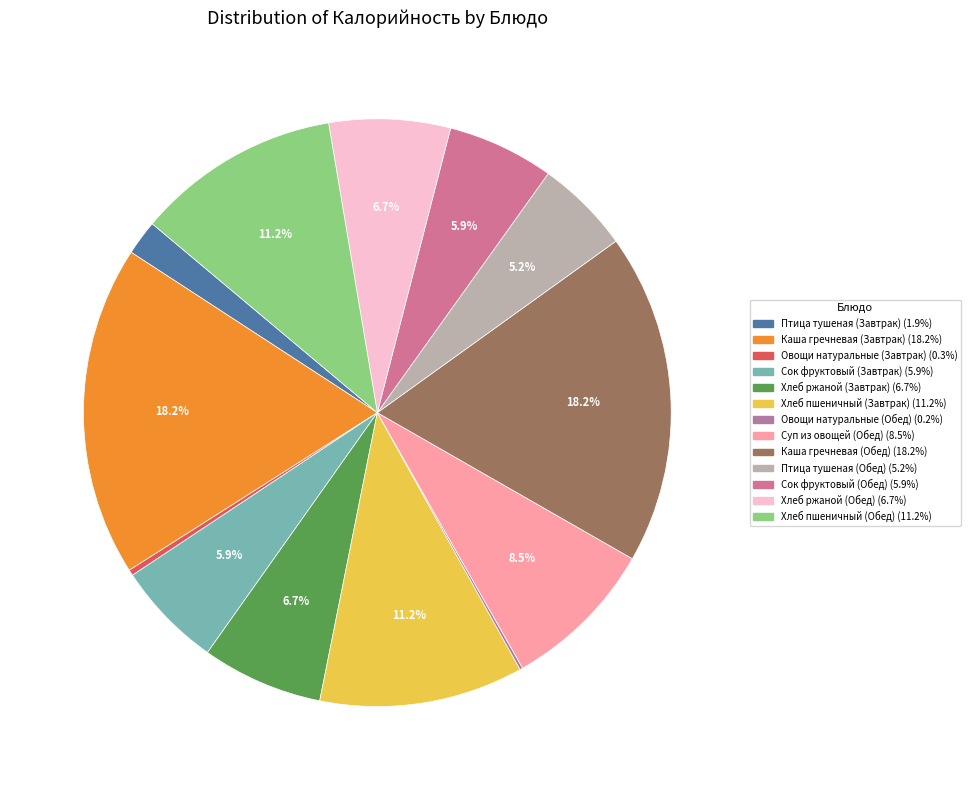

Which has a higher value, Каша гречневая (Завтрак) or Птица тушеная (Обед)?

Каша гречневая (Завтрак)